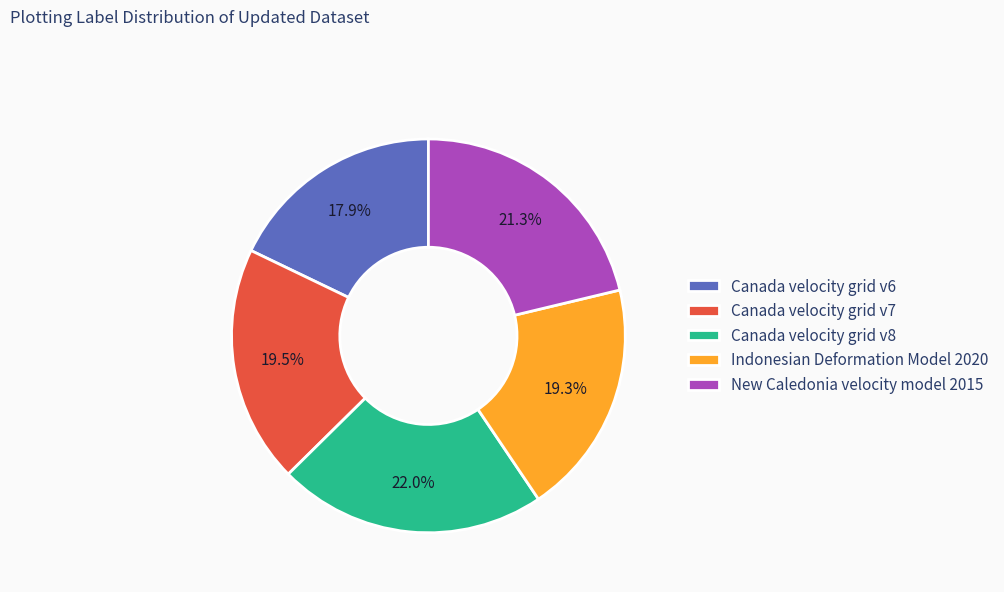

What is the smallest slice in the pie chart?

Canada velocity grid v6